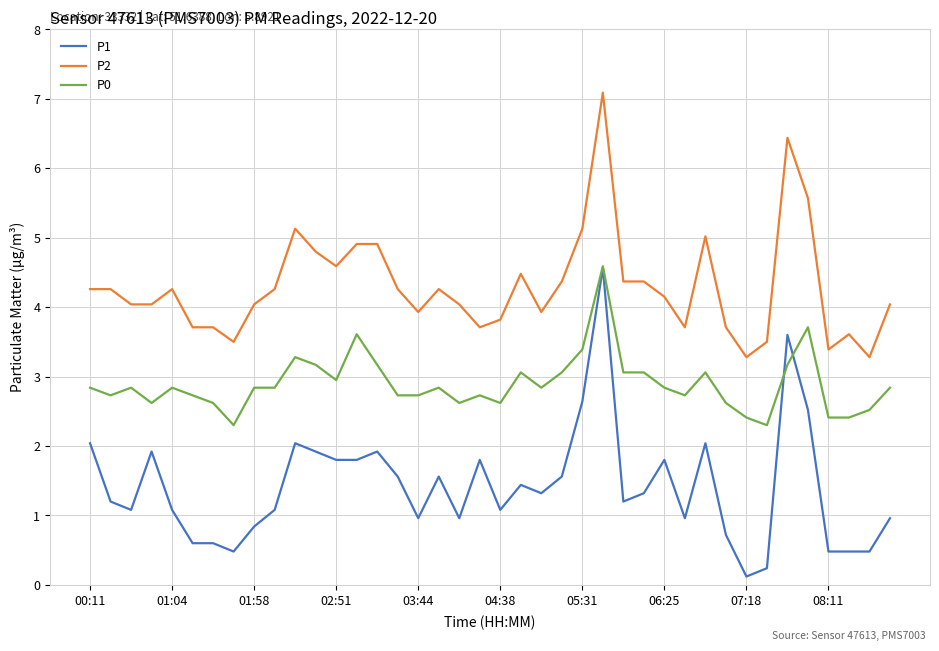

Which series has the largest range (max minus min)?

P1